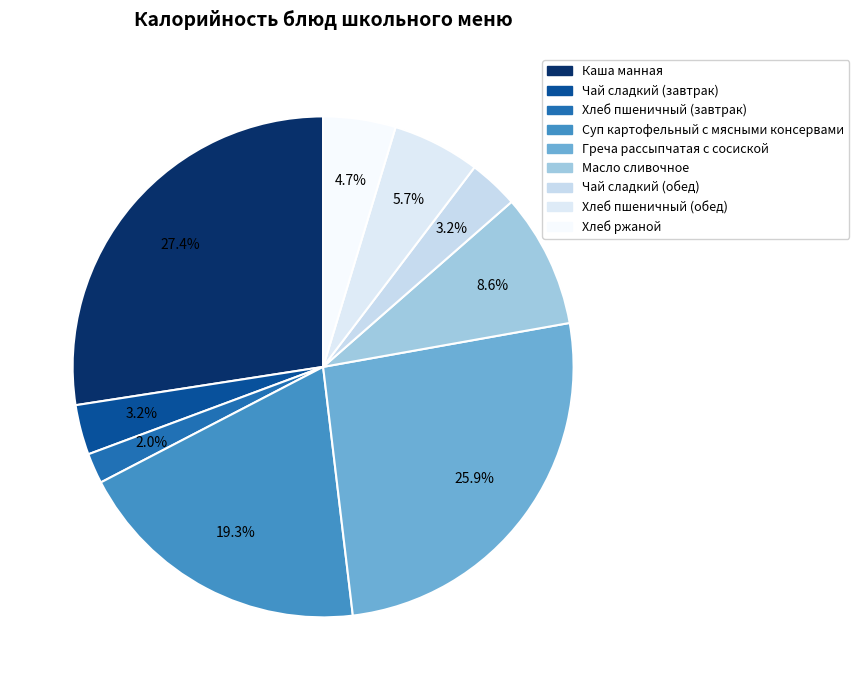

How many slices are in this pie chart?

9